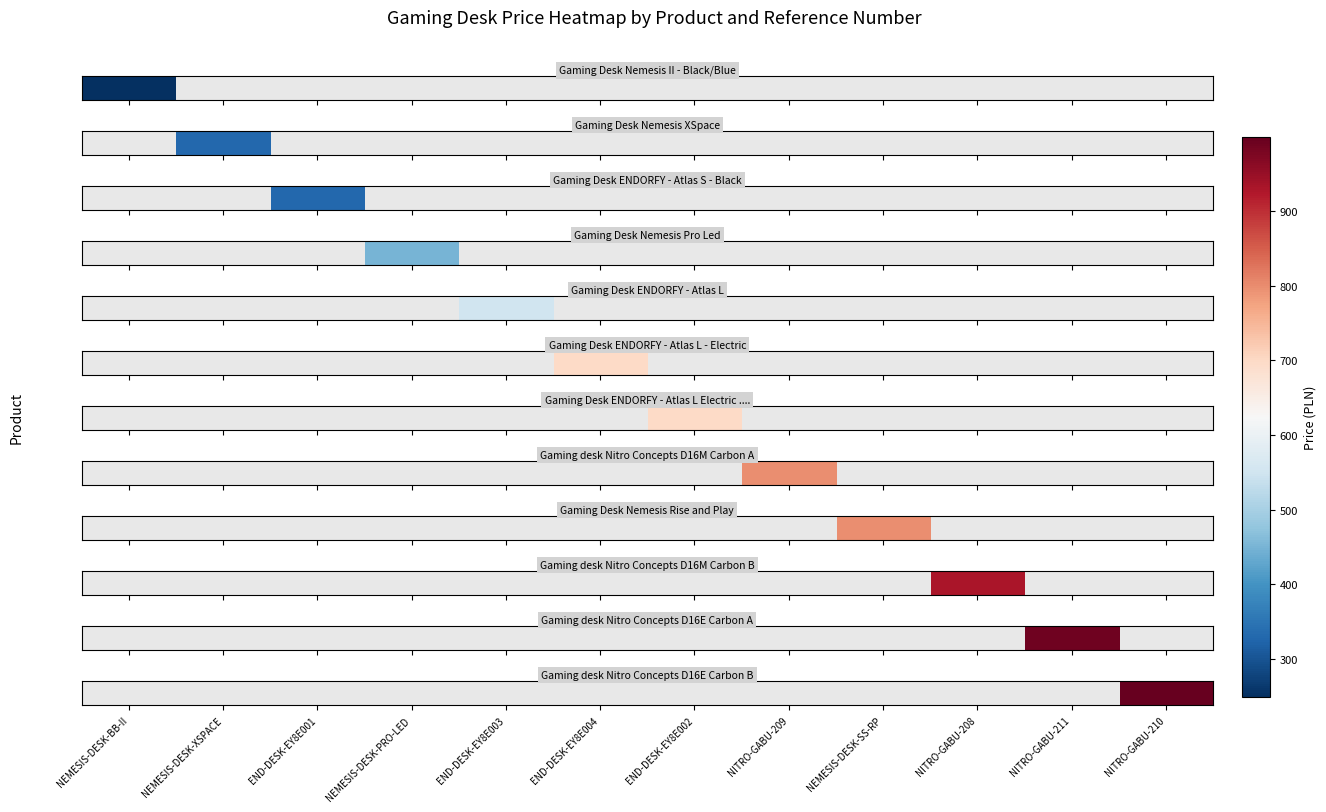

At which category does the chart reach its peak across all series?

NITRO-GABU-210